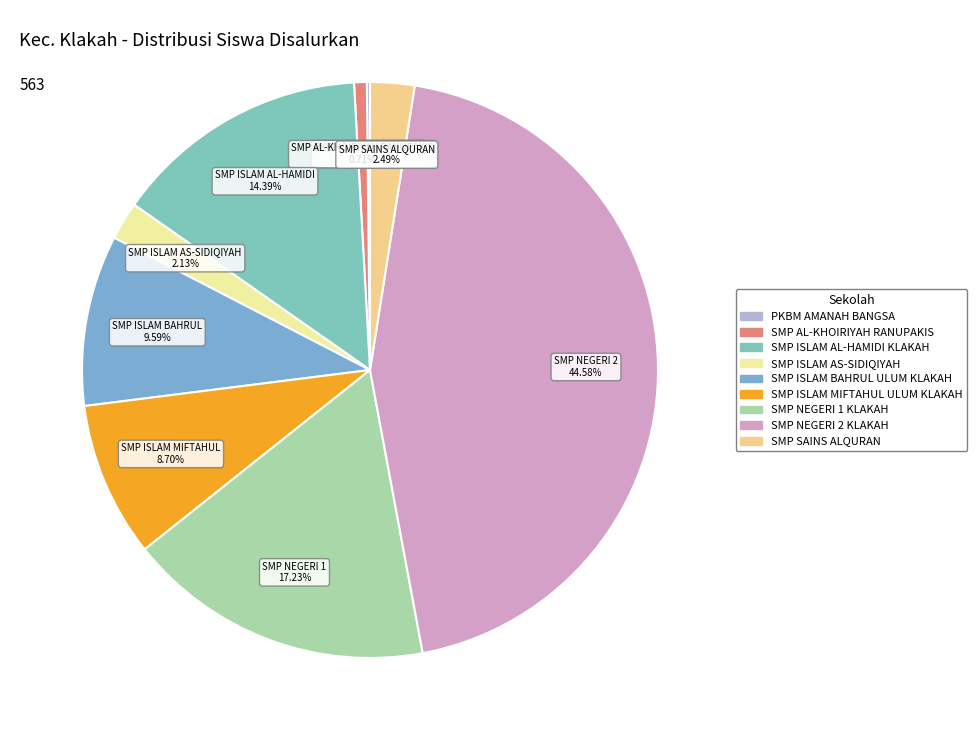

How many segments does this pie chart have?

9